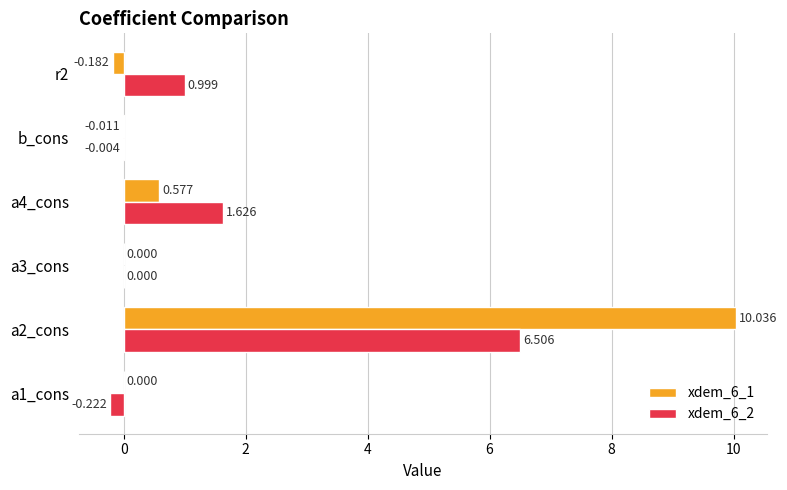

At which label is xdem_6_2 closest to 3?

a4_cons